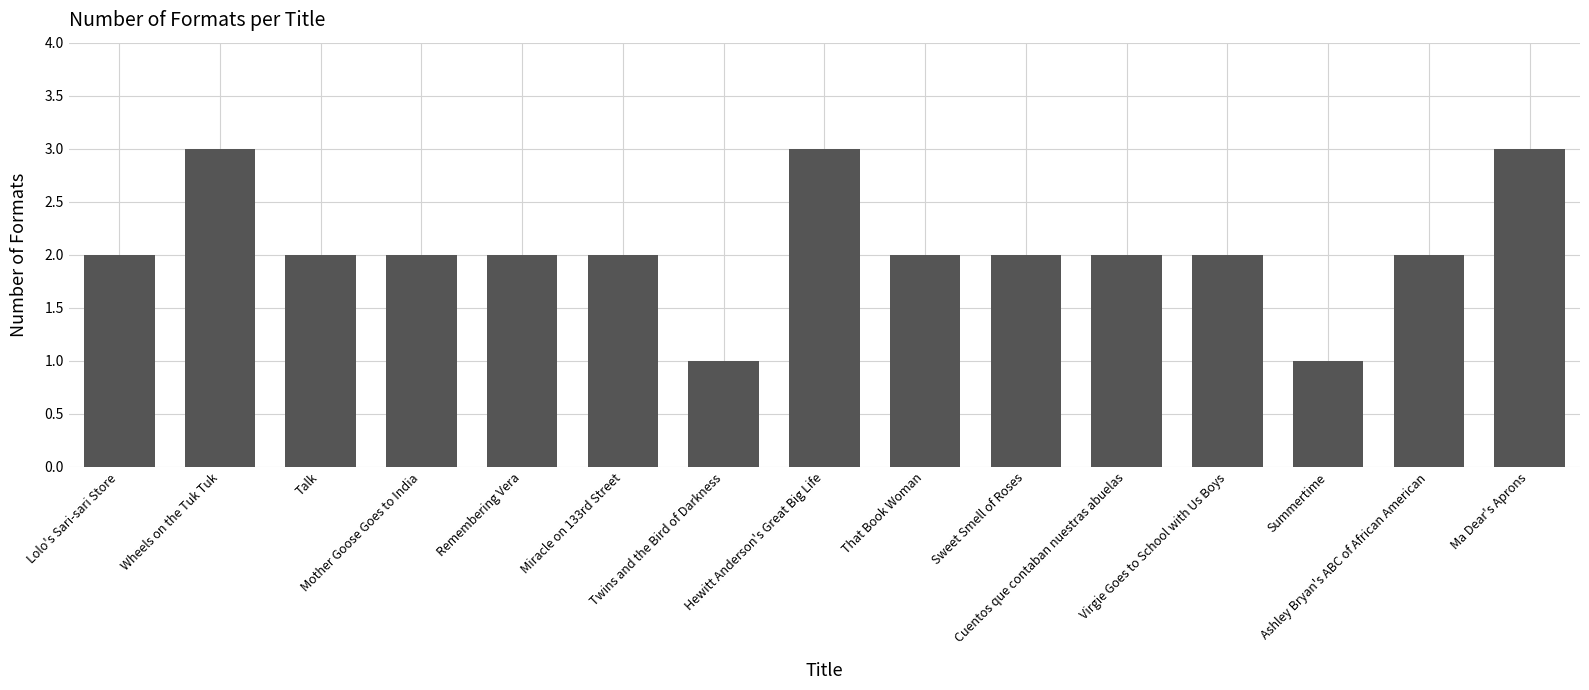

Does the chart contain any negative values?

No